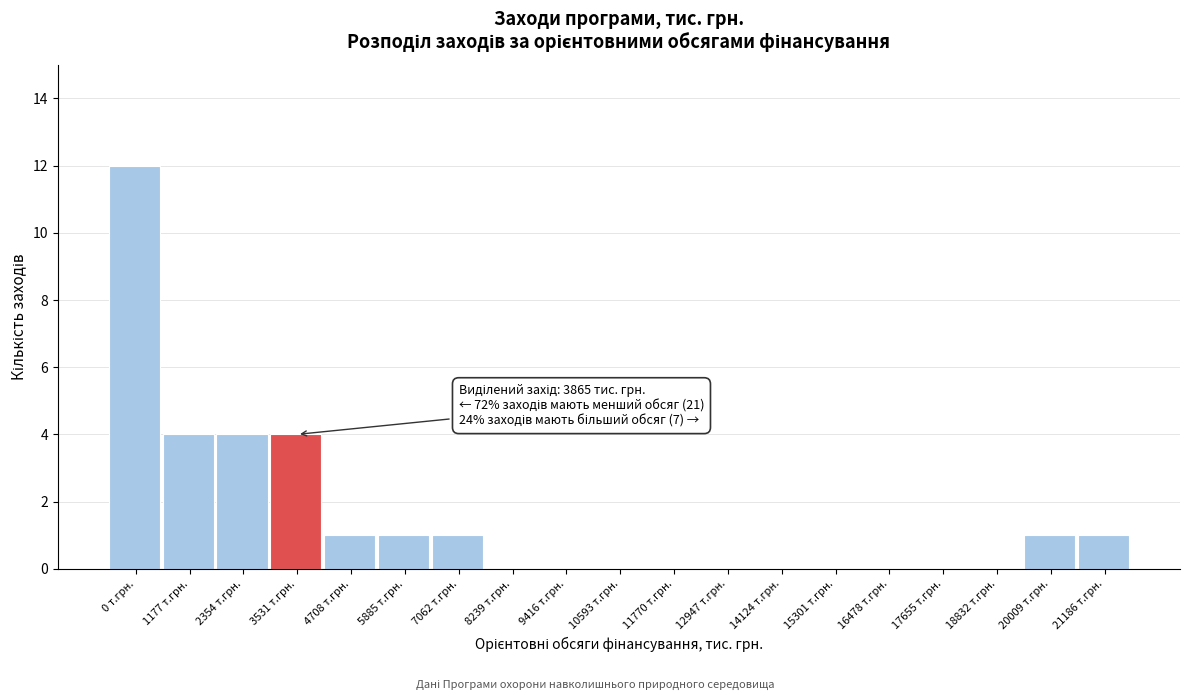

Reading right to left, transcribe all the data shown in this chart.

21186 т.грн.=1	20009 т.грн.=1	18832 т.грн.=0	17655 т.грн.=0	16478 т.грн.=0	15301 т.грн.=0	14124 т.грн.=0	12947 т.грн.=0	11770 т.грн.=0	10593 т.грн.=0	9416 т.грн.=0	8239 т.грн.=0	7062 т.грн.=1	5885 т.грн.=1	4708 т.грн.=1	3531 т.грн.=4	2354 т.грн.=4	1177 т.грн.=4	0 т.грн.=12